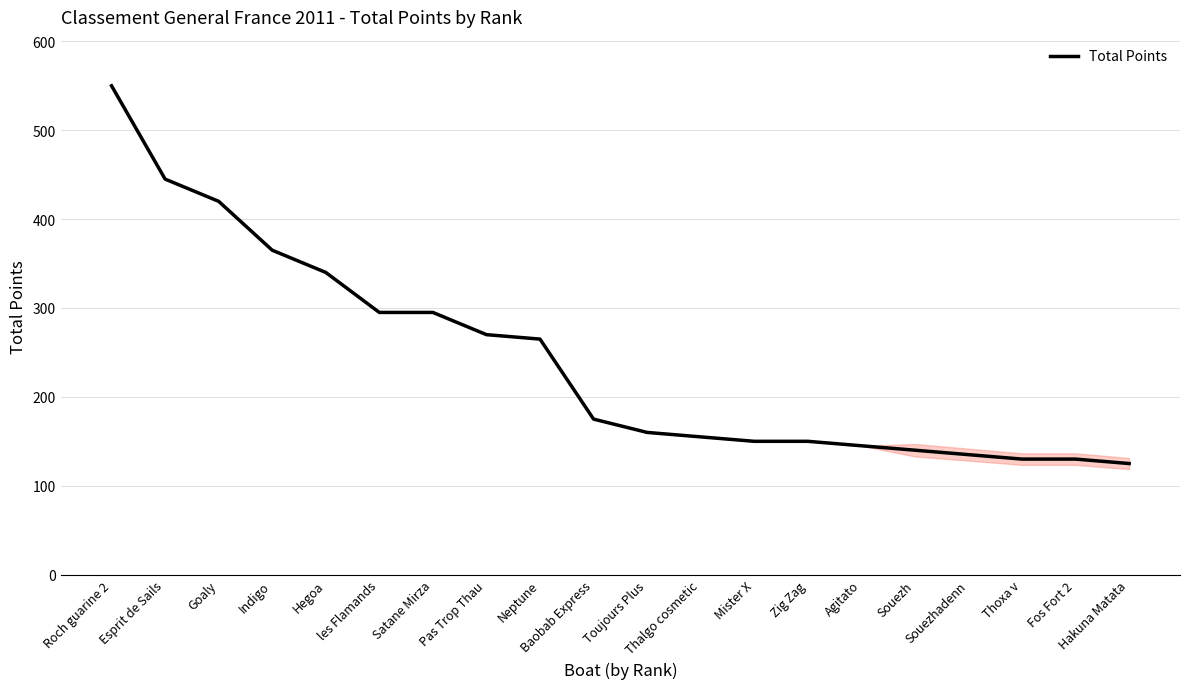

How many categories are shown in the chart?

20